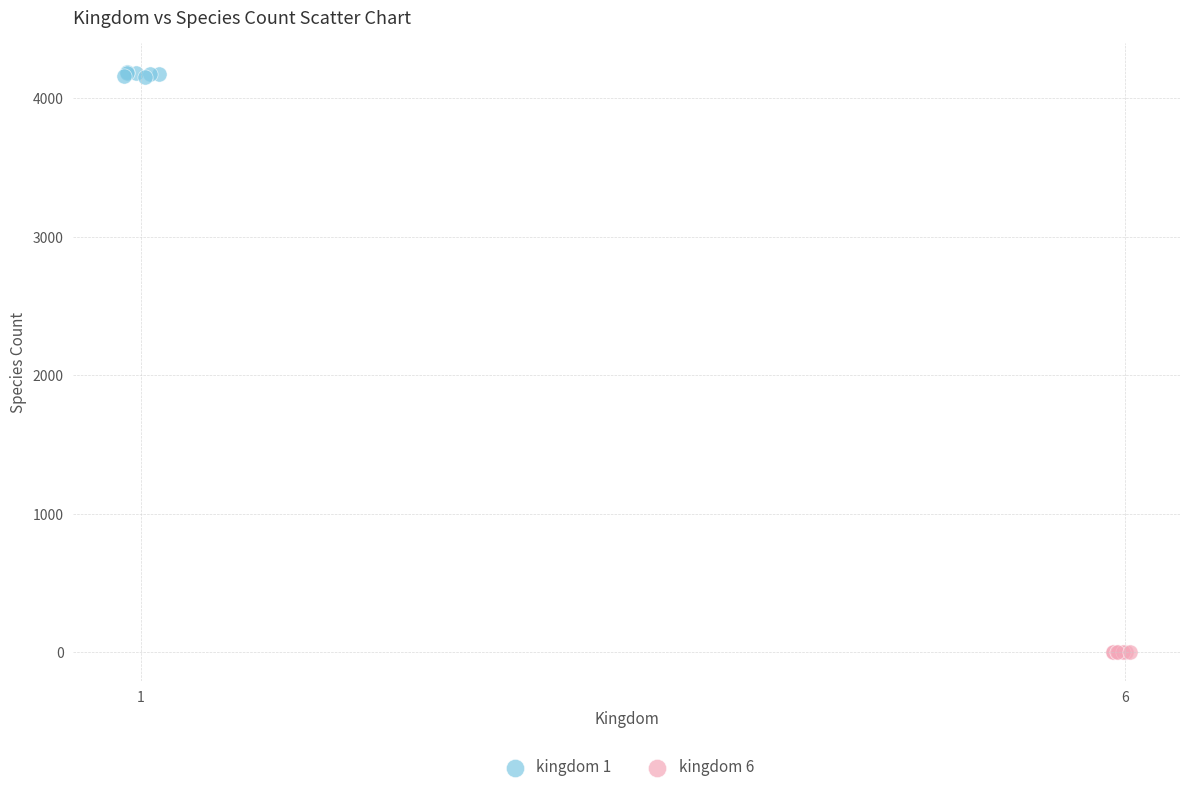

Which series contains the lowest Y value?

kingdom 6